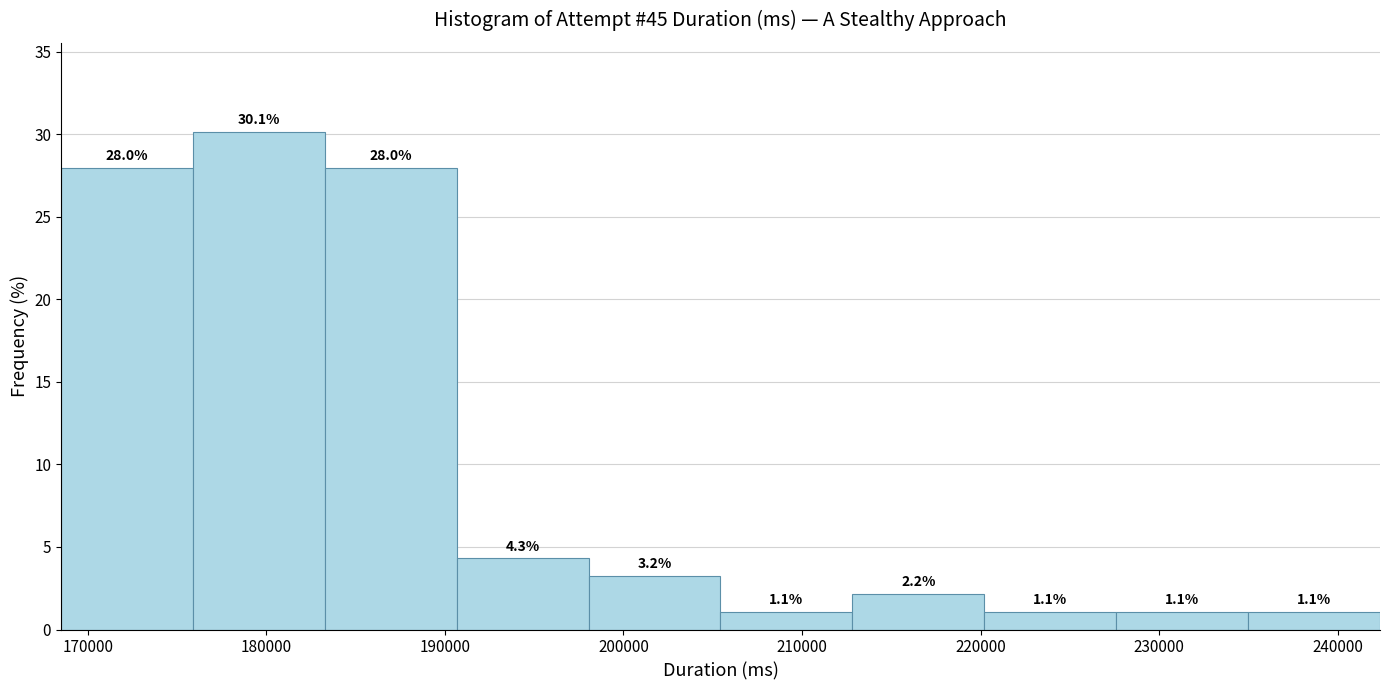

Reading left to right, list every bar in this chart as the range it spans on the x-axis followed by its height. The bar edges are not printed on the chart, so give them approximately, as read against the axis.

168000 to 176000: 28.0
176000 to 183000: 30.1
183000 to 191000: 28.0
191000 to 198000: 4.3
198000 to 205000: 3.2
205000 to 213000: 1.1
213000 to 220000: 2.2
220000 to 228000: 1.1
228000 to 235000: 1.1
235000 to 242000: 1.1